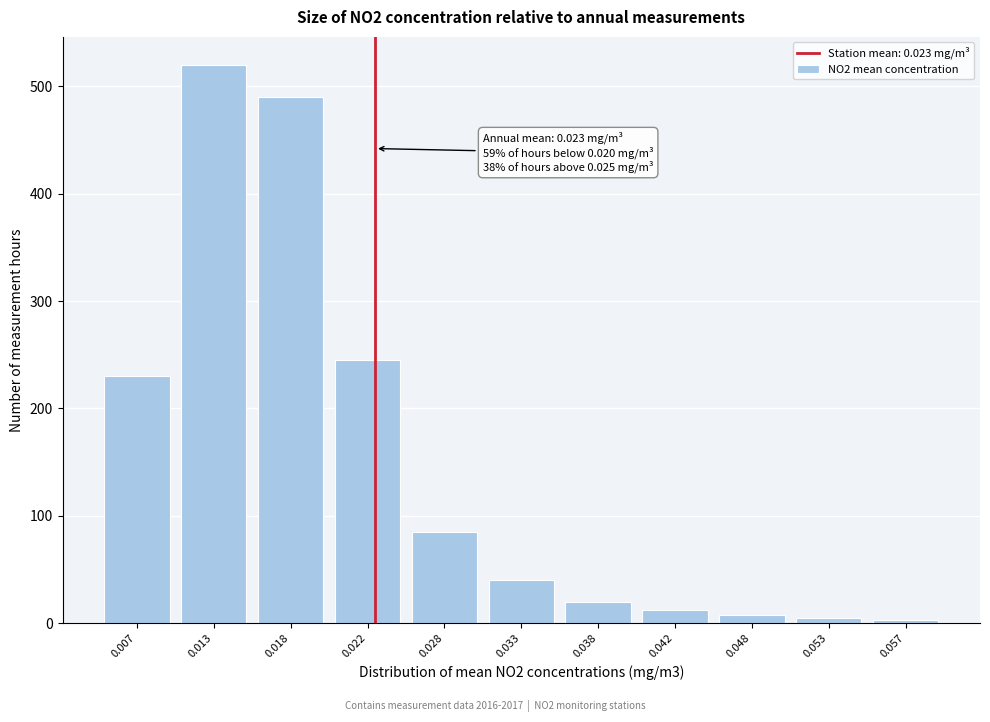

Between 0.033 and 0.018, which is larger?

0.018